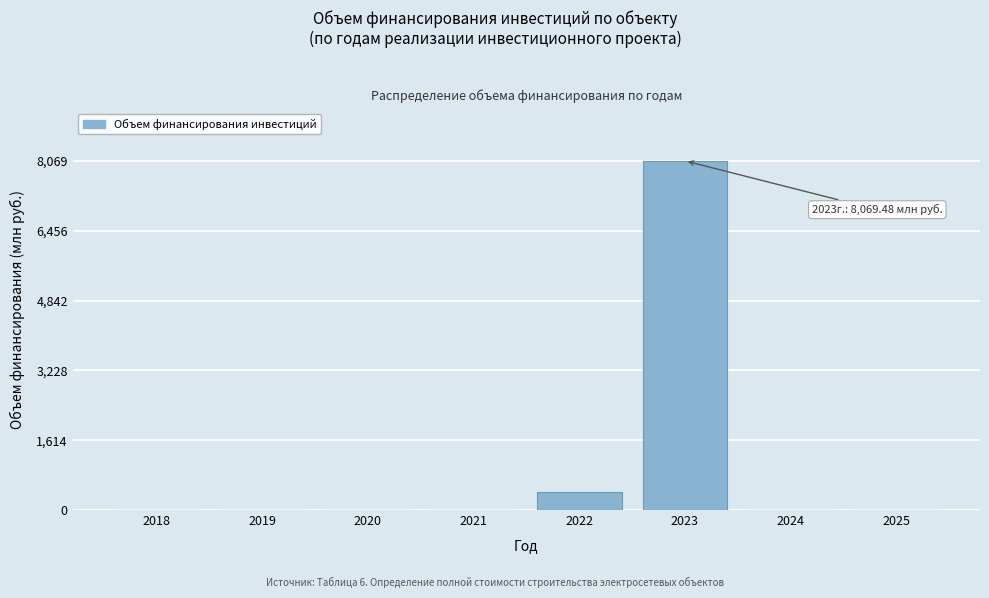

Reading left to right, transcribe all the data shown in this chart.

2018=0.0	2019=0.0	2020=0.0	2021=0.0	2022=404.6	2023=8069.5	2024=0.0	2025=0.0